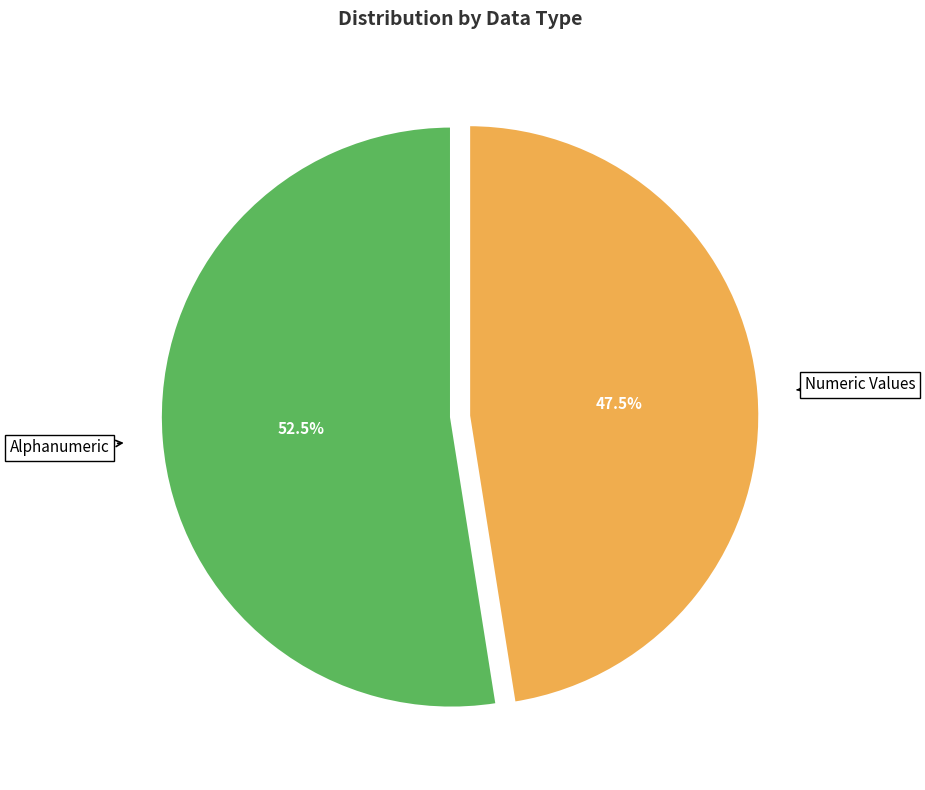

Is there any slice that represents more than half of the pie?

Yes